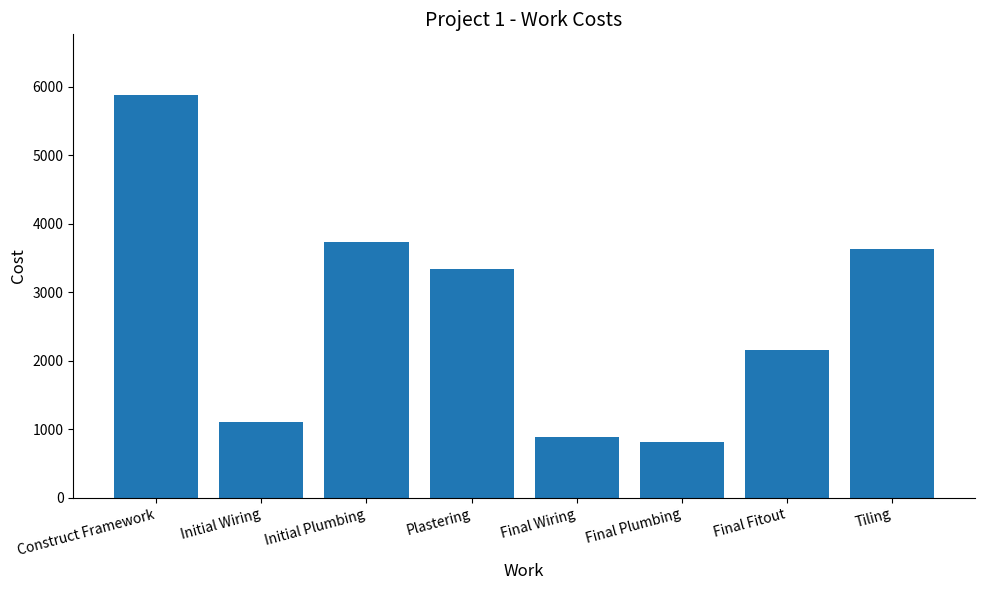

Approximately how many times larger is the value at Final Fitout compared to Initial Plumbing?

0.6